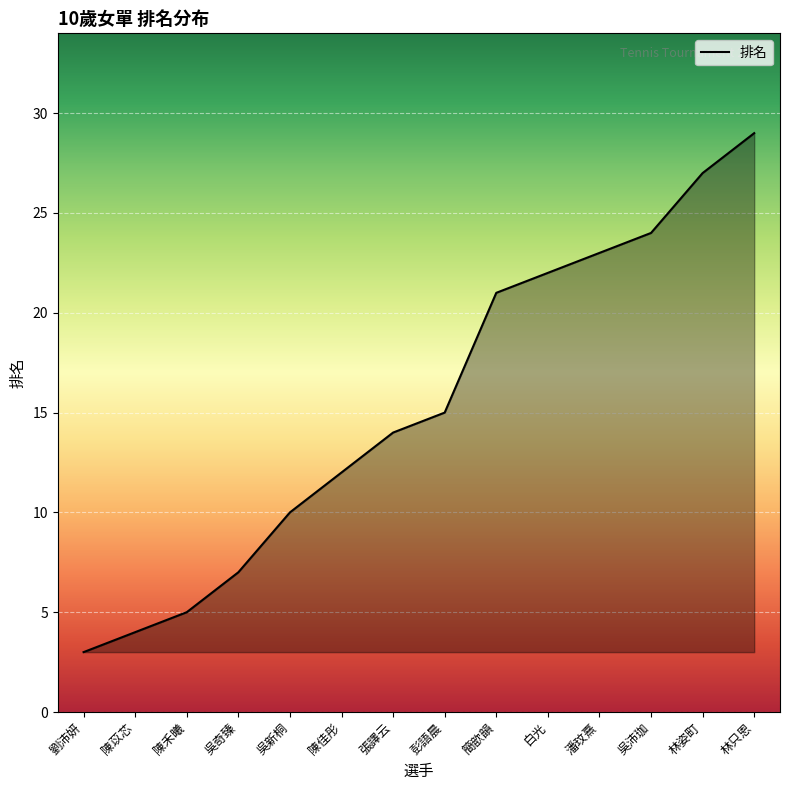

What is the difference between the values at 陳佳彤 and 陳苡芯?

8